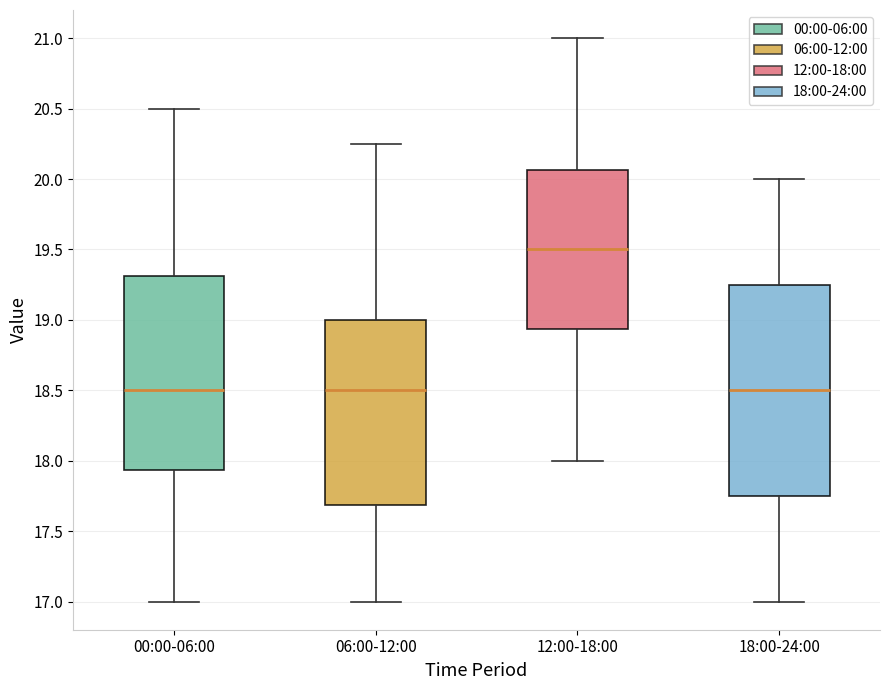

Reading left to right, read every box against the y-axis: the position of its median line, the range the box covers, and the ends of its whiskers. The values are not printed on the chart, so give them approximately, as read against the axis.

00:00-06:00: median 18.50, box 17.95 to 19.30, whiskers 17.00 to 20.50
06:00-12:00: median 18.50, box 17.70 to 19.00, whiskers 17.00 to 20.25
12:00-18:00: median 19.50, box 18.95 to 20.05, whiskers 18.00 to 21.00
18:00-24:00: median 18.50, box 17.75 to 19.25, whiskers 17.00 to 20.00